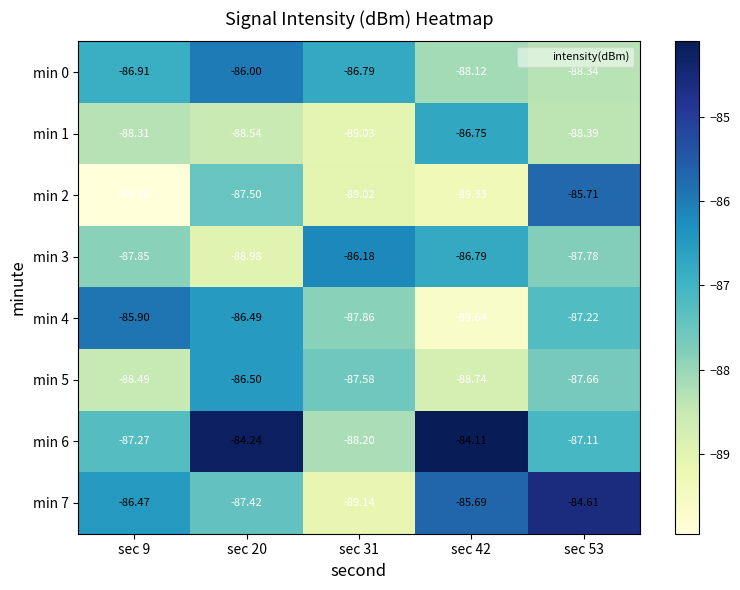

Is the value of min 5 at sec 20 greater than the value of min 6 at sec 31?

Yes